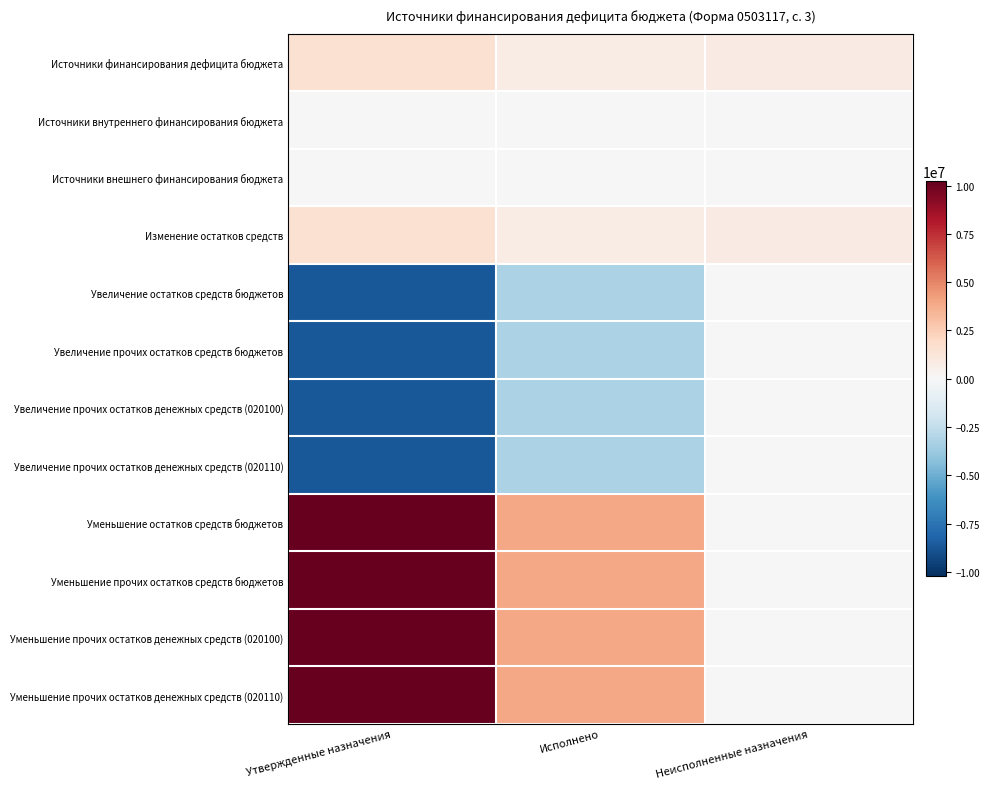

Reading left to right, what are all the values shown in this chart?

Источники финансирования дефицита бюджета: Утвержденные назначения=1542546.4	Исполнено=740737.8	Неисполненные назначения=801808.7
Источники внутреннего финансирования бюджета: Утвержденные назначения=0.0	Исполнено=0.0	Неисполненные назначения=0.0
Источники внешнего финансирования бюджета: Утвержденные назначения=0.0	Исполнено=0.0	Неисполненные назначения=0.0
Изменение остатков средств: Утвержденные назначения=1542546.4	Исполнено=740737.8	Неисполненные назначения=801808.7
Увеличение остатков средств бюджетов: Утвержденные назначения=-8667684.0	Исполнено=-3198502.1	Неисполненные назначения=0.0
Увеличение прочих остатков средств бюджетов: Утвержденные назначения=-8667684.0	Исполнено=-3198502.1	Неисполненные назначения=0.0
Увеличение прочих остатков денежных средств (020100): Утвержденные назначения=-8667684.0	Исполнено=-3198502.1	Неисполненные назначения=0.0
Увеличение прочих остатков денежных средств (020110): Утвержденные назначения=-8667684.0	Исполнено=-3198502.1	Неисполненные назначения=0.0
Уменьшение остатков средств бюджетов: Утвержденные назначения=10210230.4	Исполнено=3939239.8	Неисполненные назначения=0.0
Уменьшение прочих остатков средств бюджетов: Утвержденные назначения=10210230.4	Исполнено=3939239.8	Неисполненные назначения=0.0
Уменьшение прочих остатков денежных средств (020100): Утвержденные назначения=10210230.4	Исполнено=3939239.8	Неисполненные назначения=0.0
Уменьшение прочих остатков денежных средств (020110): Утвержденные назначения=10210230.4	Исполнено=3939239.8	Неисполненные назначения=0.0